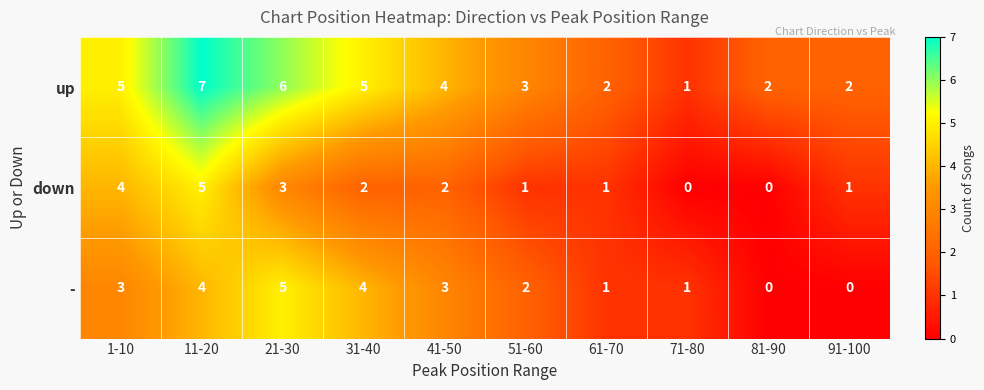

What is the difference between the highest and lowest values at 41-50?

2